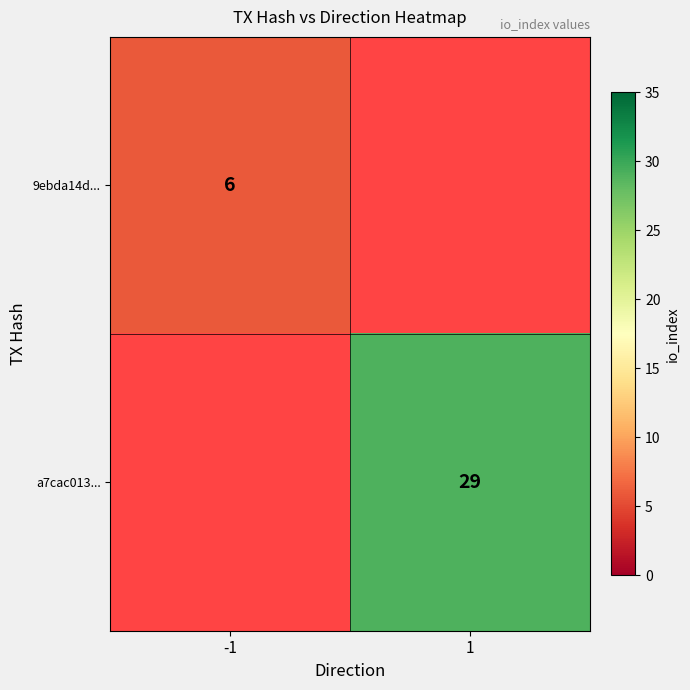

Is it true that a7cac013... equals 11 at 1?

False